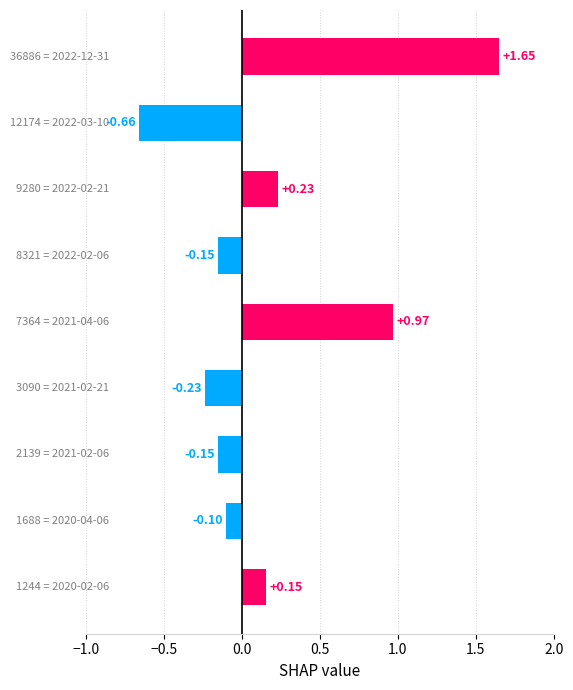

What is the difference between the second highest and second lowest values?

1.2